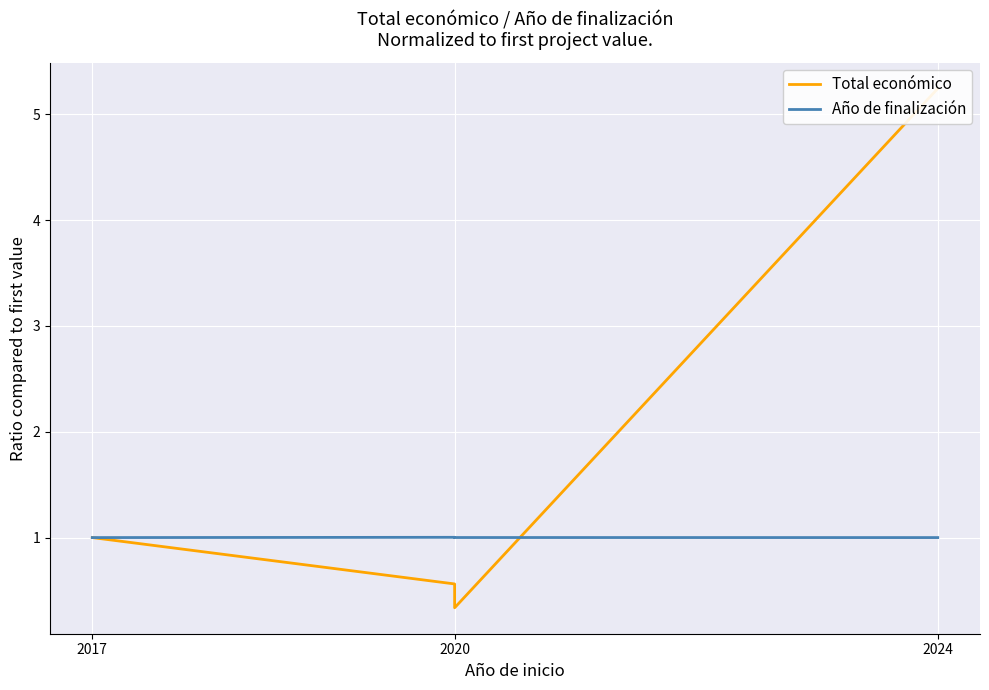

What is the difference between the Total económico values at 2024 and 2017?

4.2